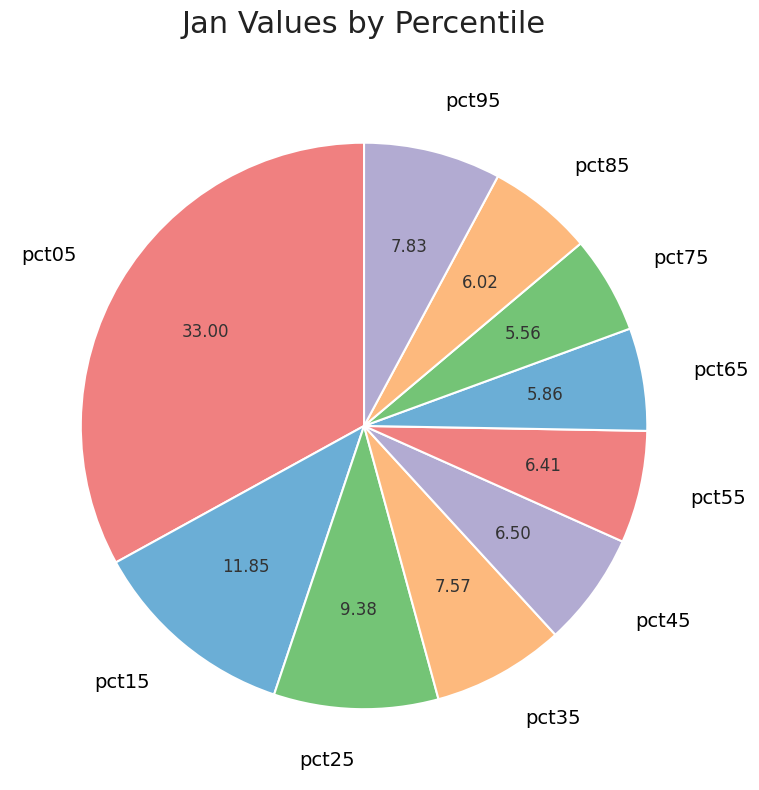

Which slice is the largest?

pct05